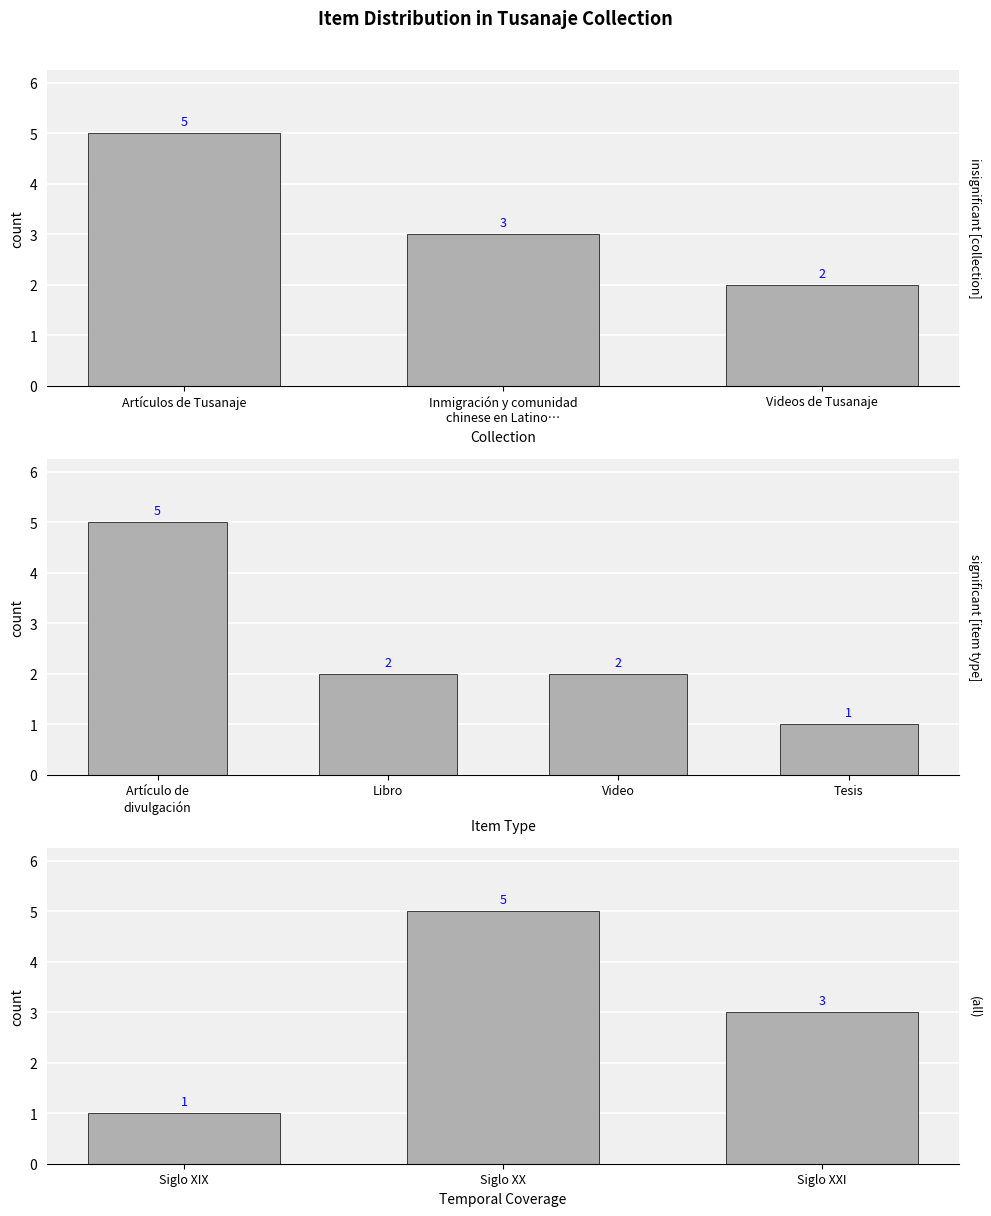

True or false: the data shows 1 at 2021.

False